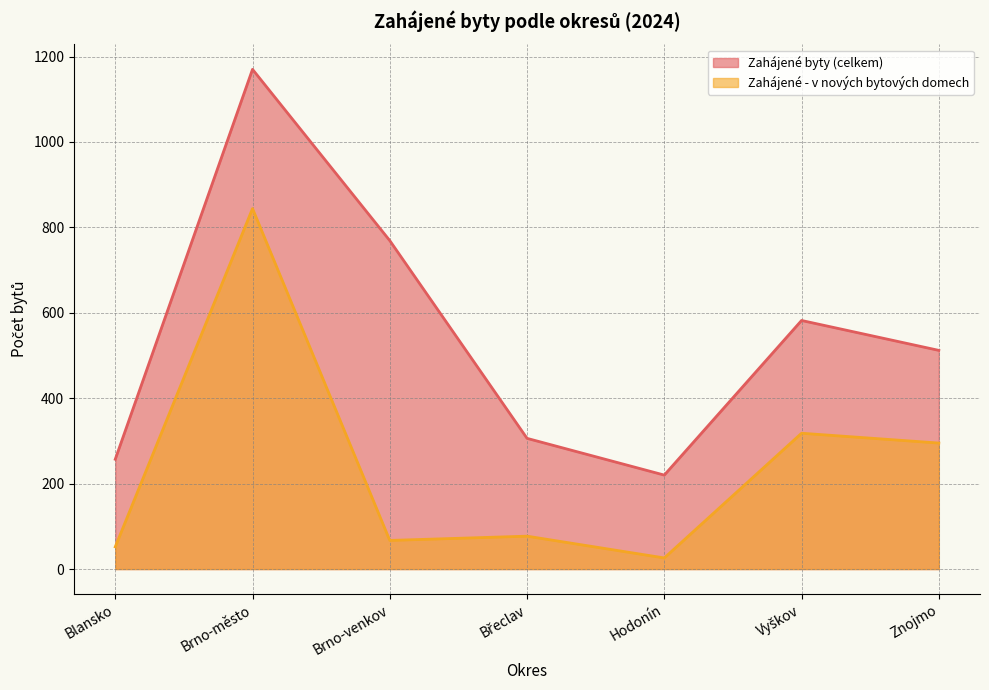

Is it true that Zahájené byty (celkem) equals 257 at Blansko?

True